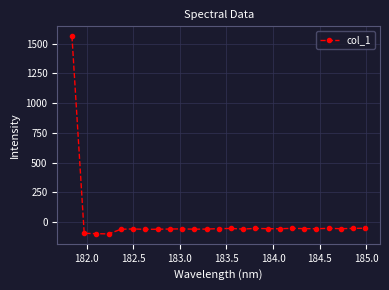

True or false: the data has more than 0 interior local peaks.

True